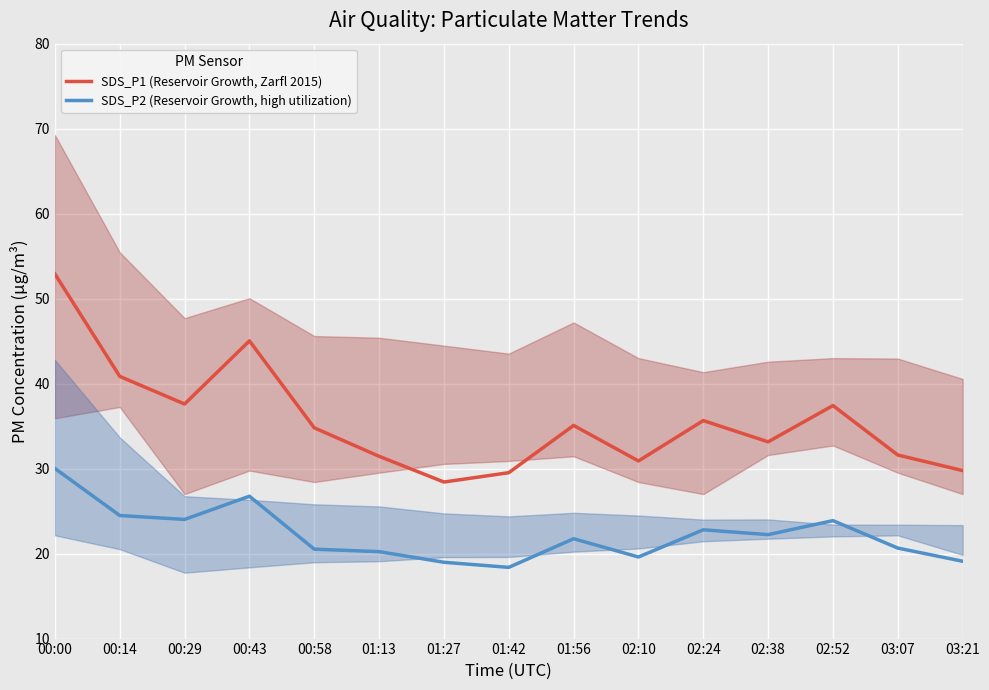

True or false: SDS_P1 (Reservoir Growth, Zarfl 2015) and SDS_P2 (Reservoir Growth, high utilization) intersect in this chart.

False